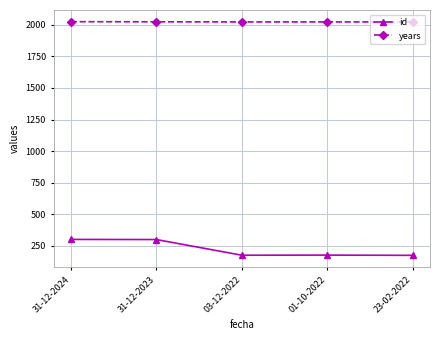

What is the minimum value shown in the chart?

176